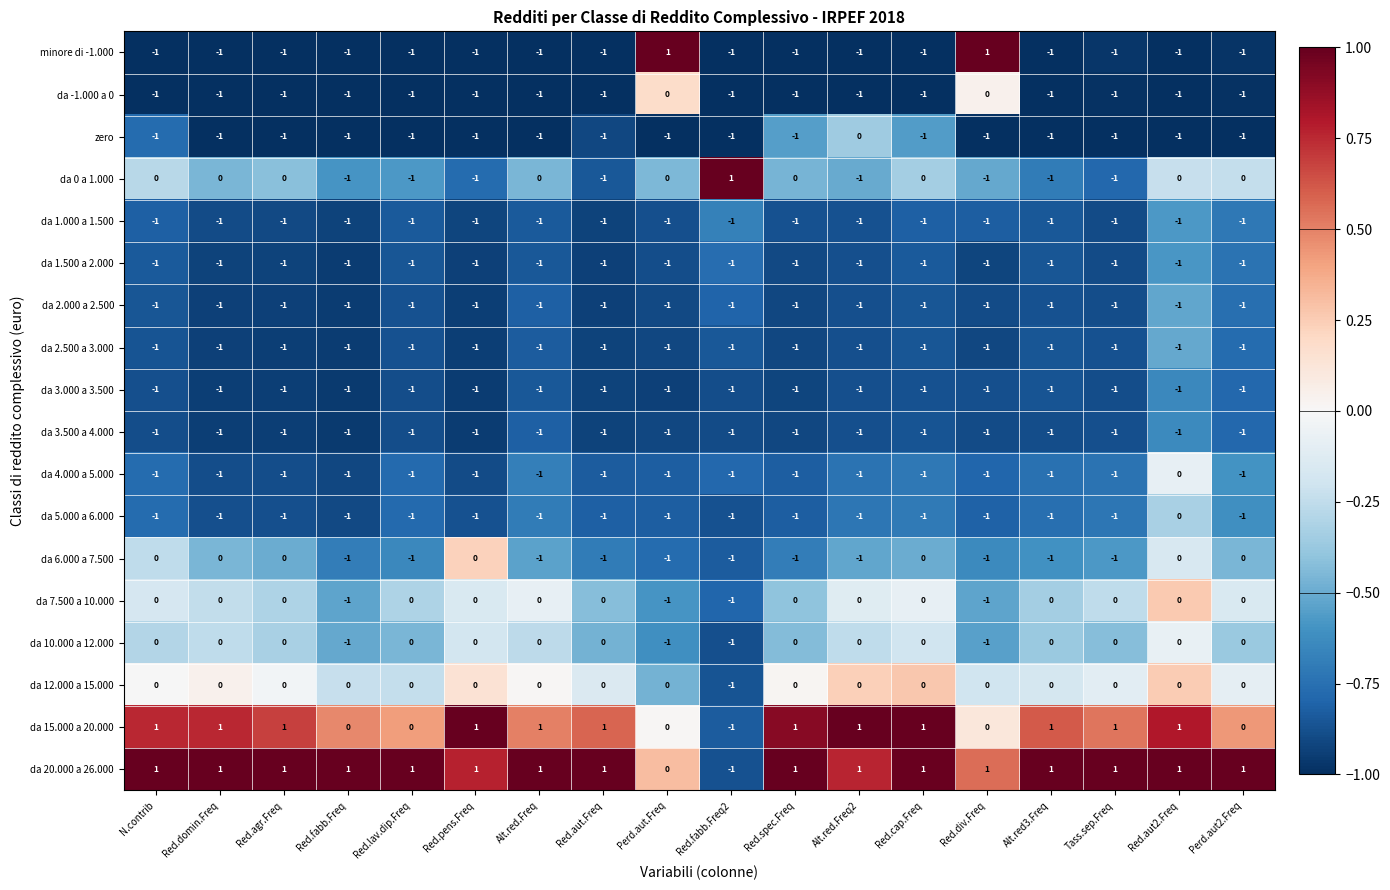

What is the sum of all da 3.500 a 4.000 values?

-18